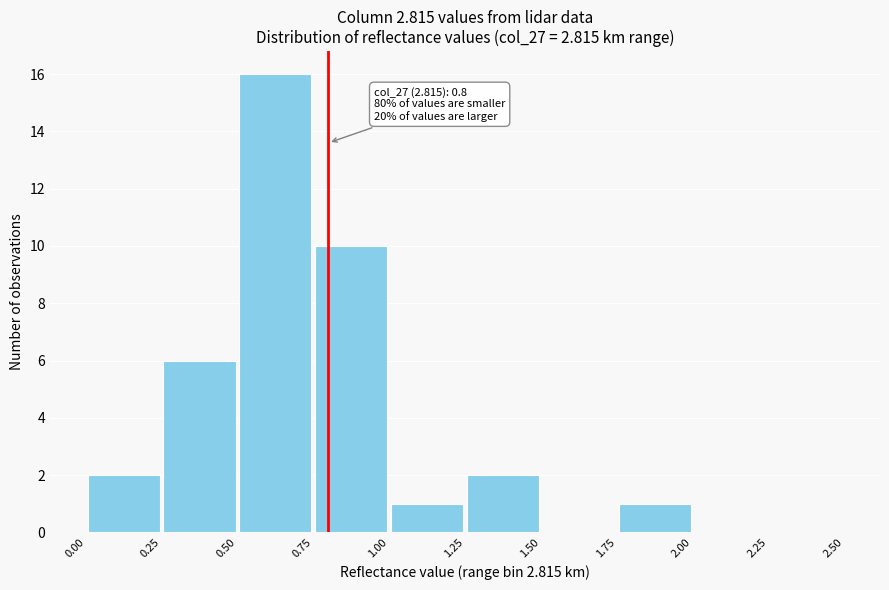

Which range on the x-axis has the tallest bar?

0.50 to 0.75